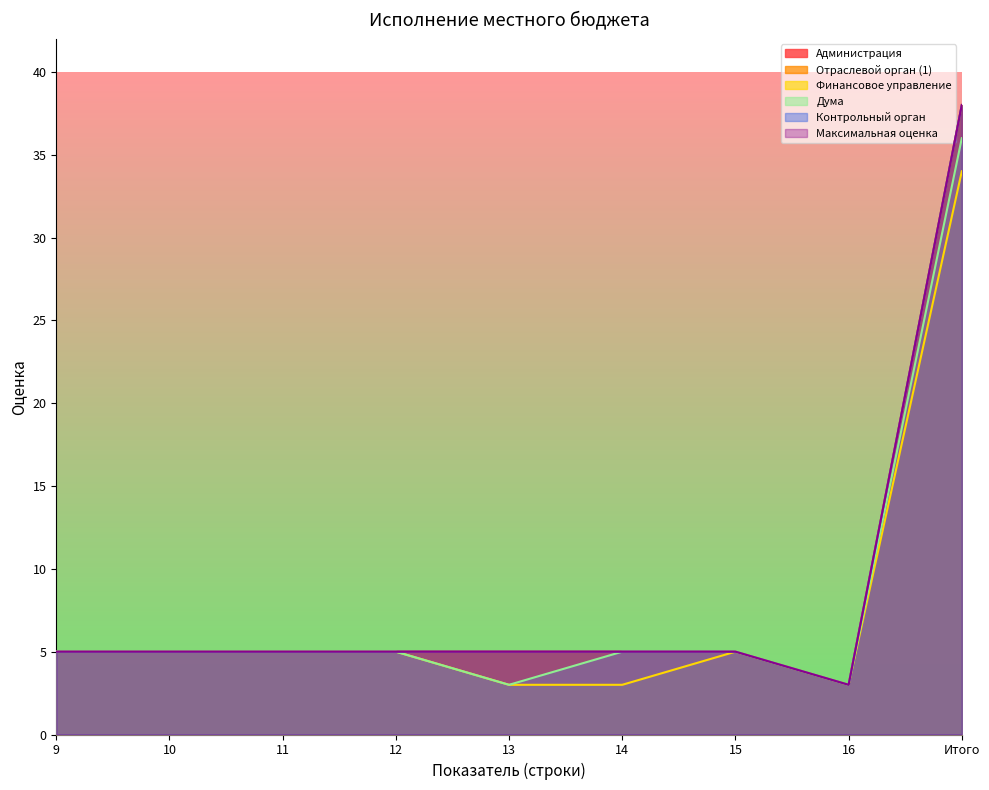

In Контрольный орган, how many points are lower than both neighbors (excluding endpoints)?

1